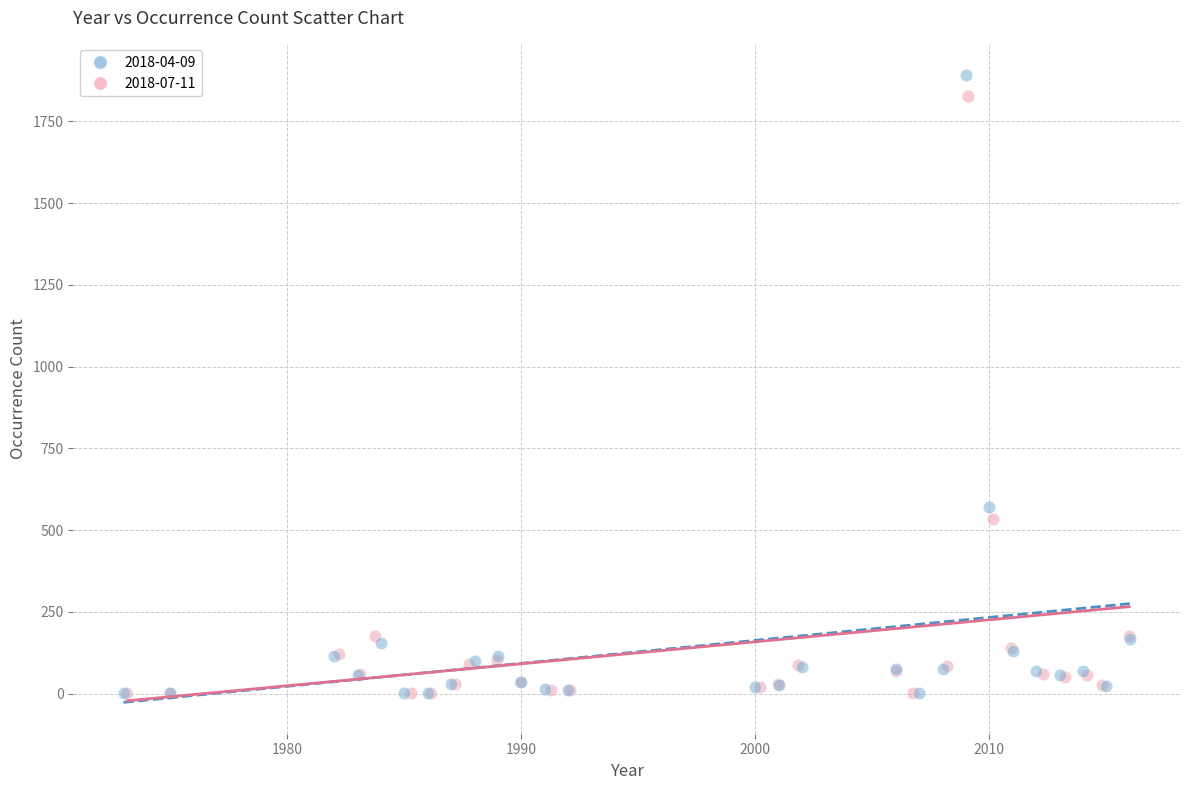

Which series has the widest spread of Y values?

2018-04-09